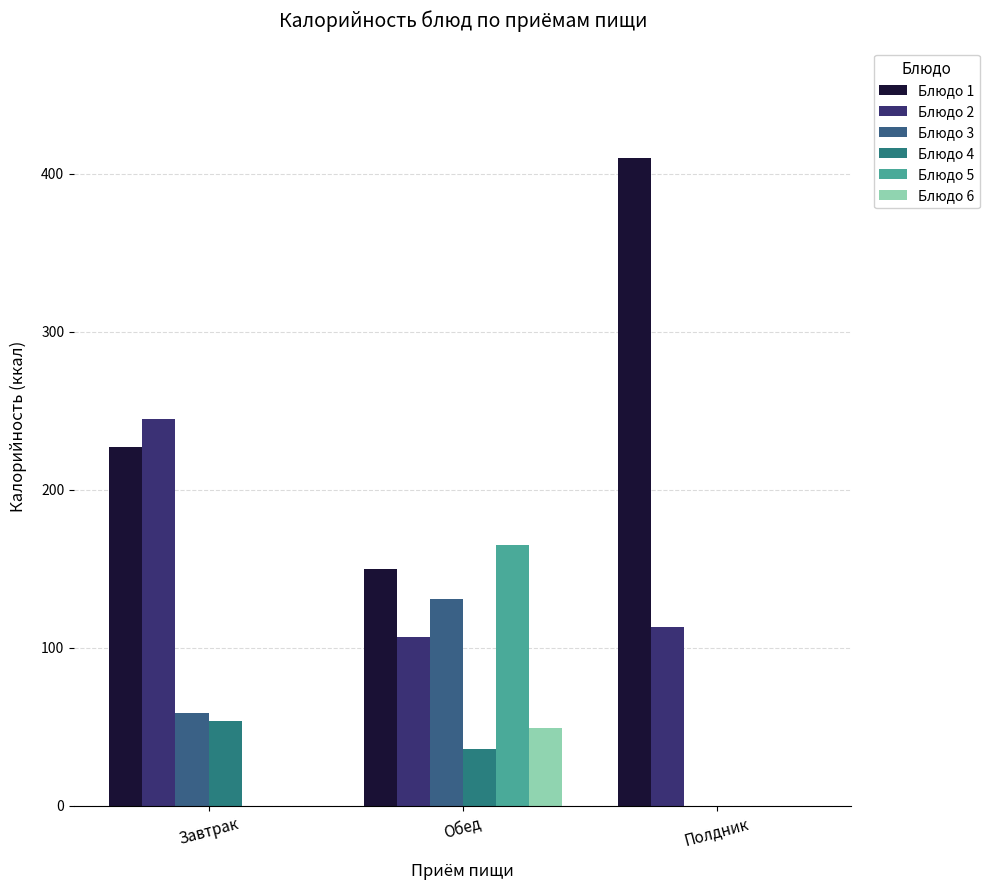

How many groups of bars are there?

3